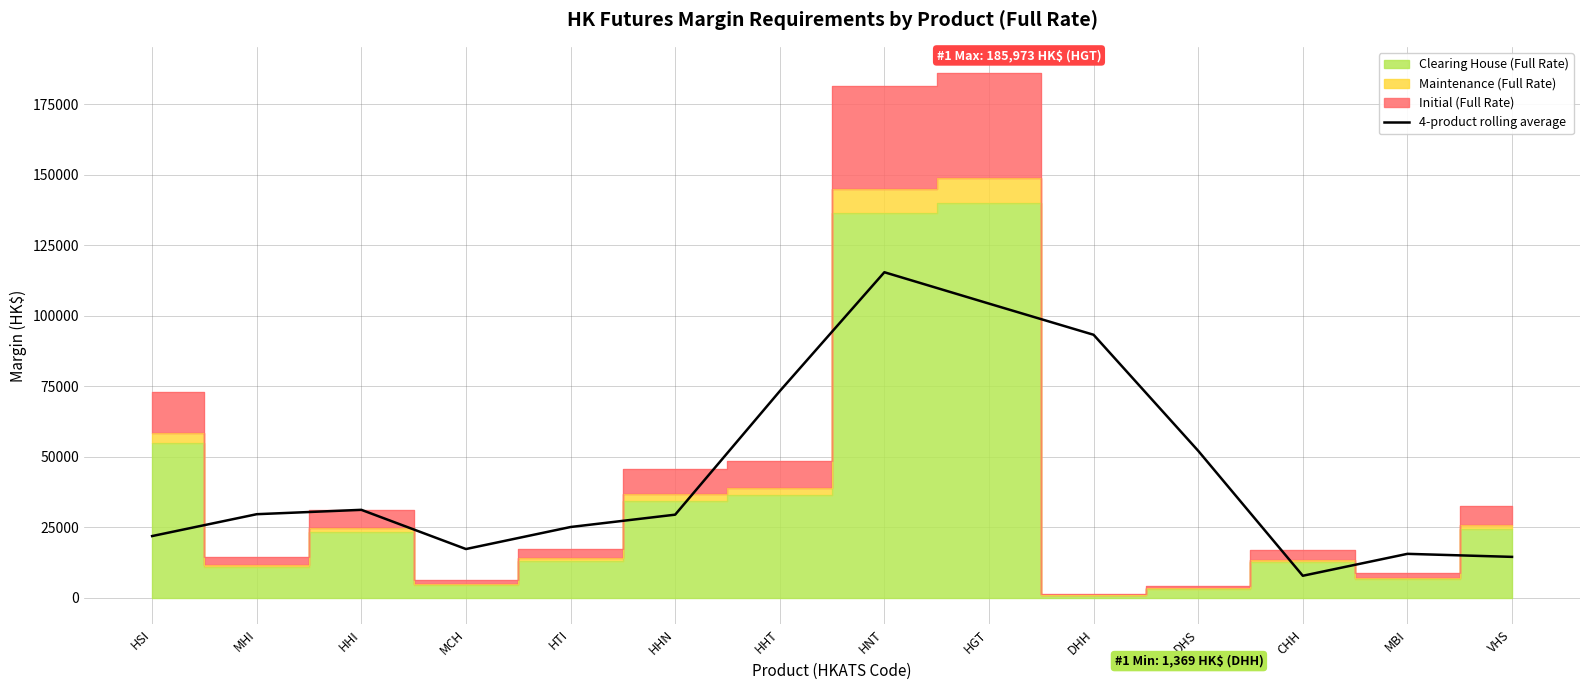

Where does the data first go above 29652?

MHI